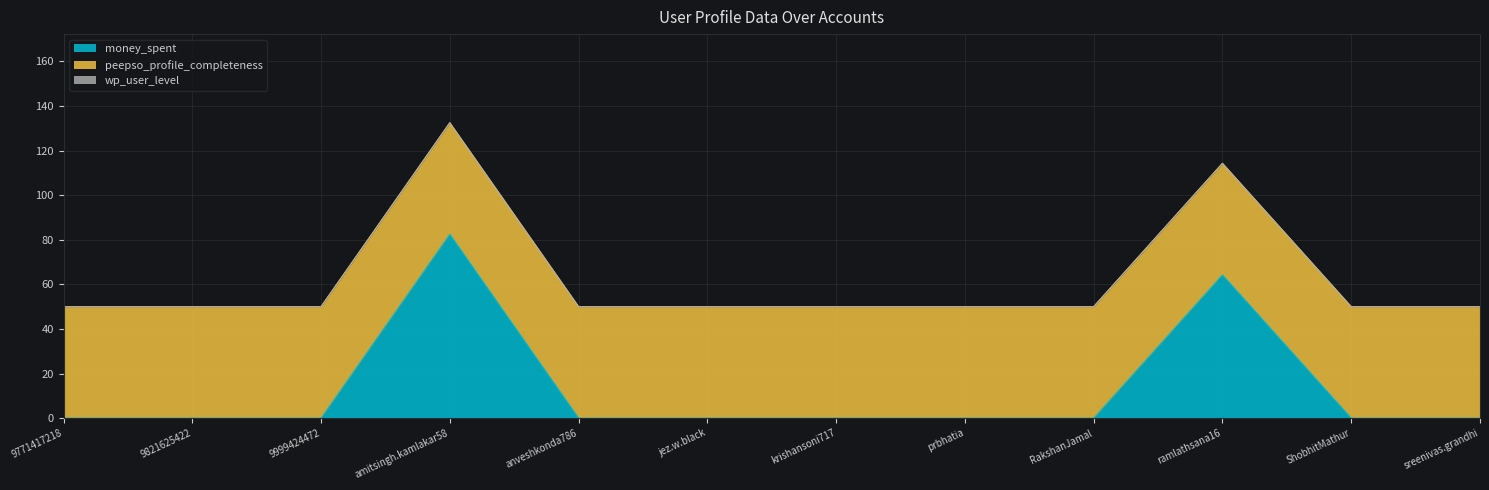

True or false: wp_user_level and money_spent intersect in this chart.

False